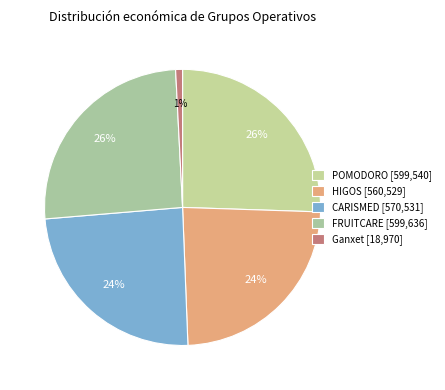

Count the number of slices in the pie.

5